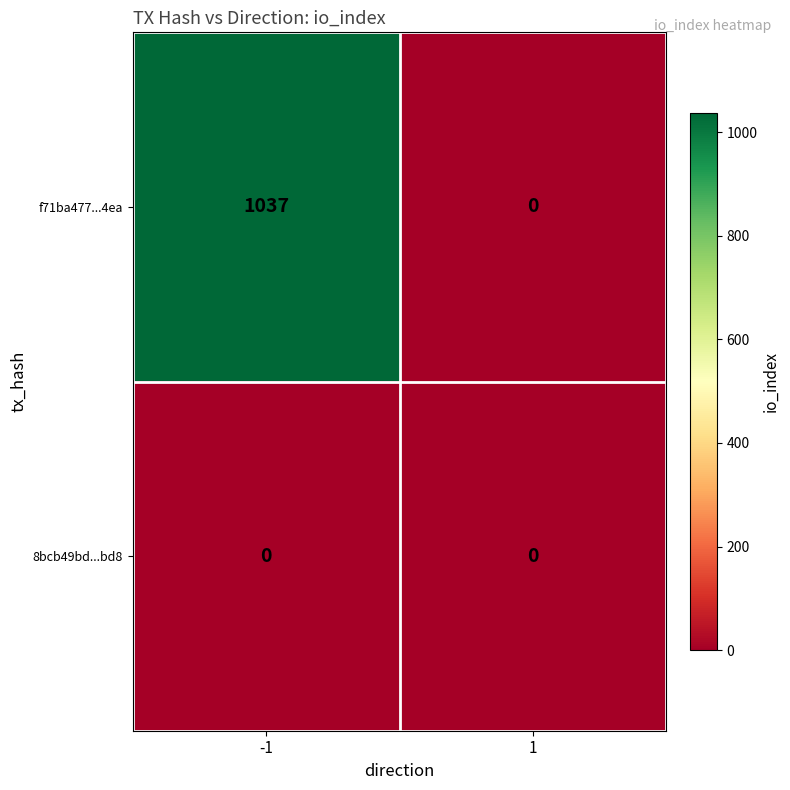

What is the greatest value displayed?

1037